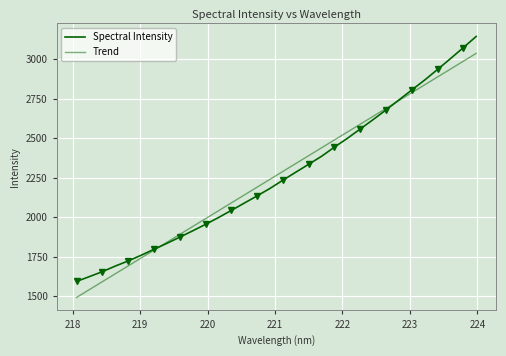

What are all the series names shown in the legend?

Spectral Intensity, Trend